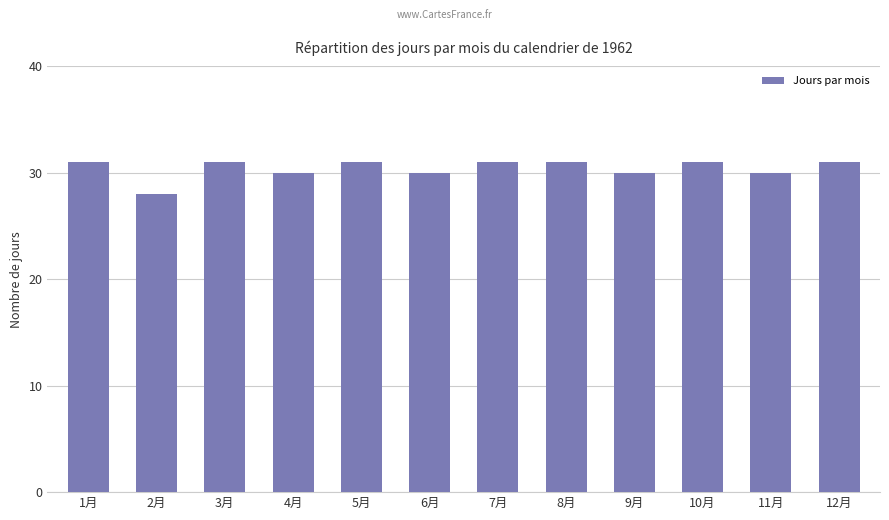

Are the bars grouped side by side (vs. stacked)?

No